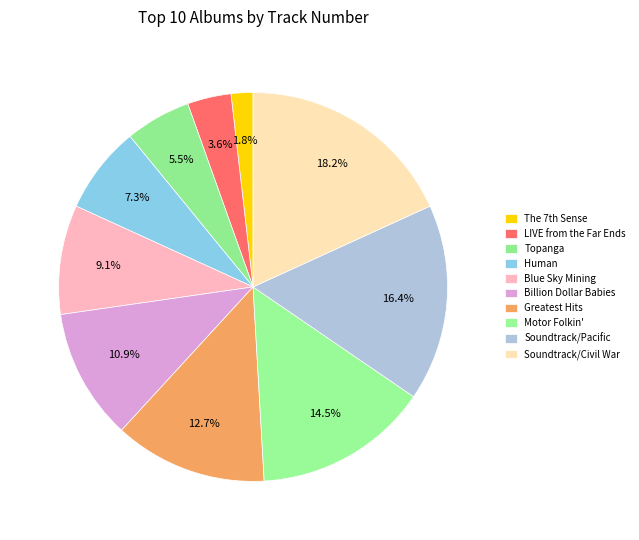

Count the number of slices in the pie.

10